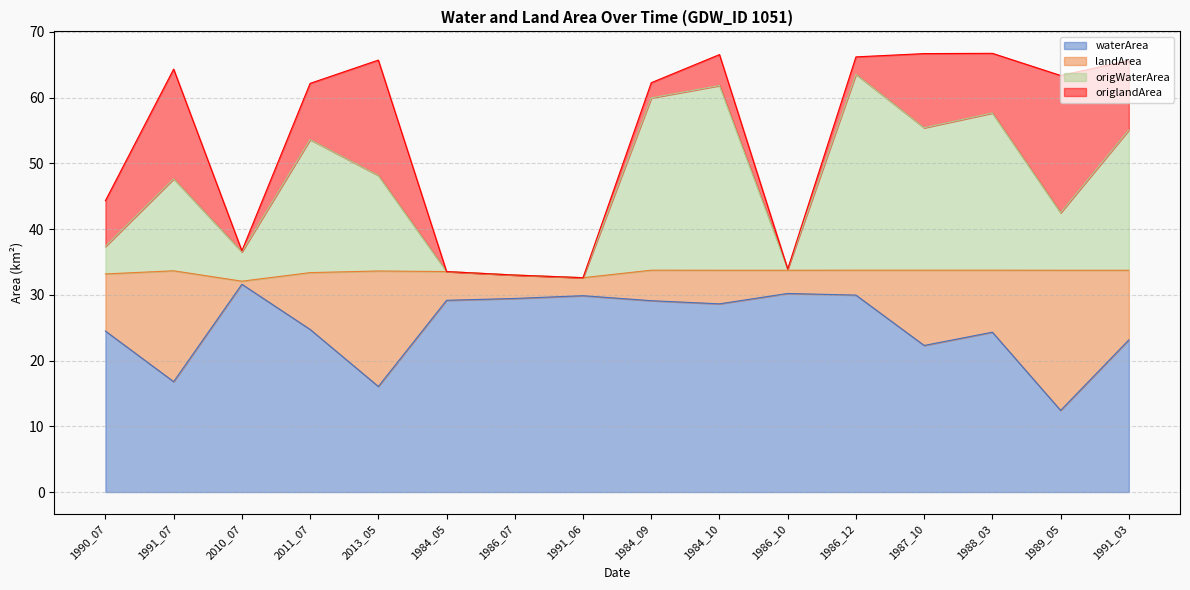

What is the minimum value for origWaterArea?

32.6